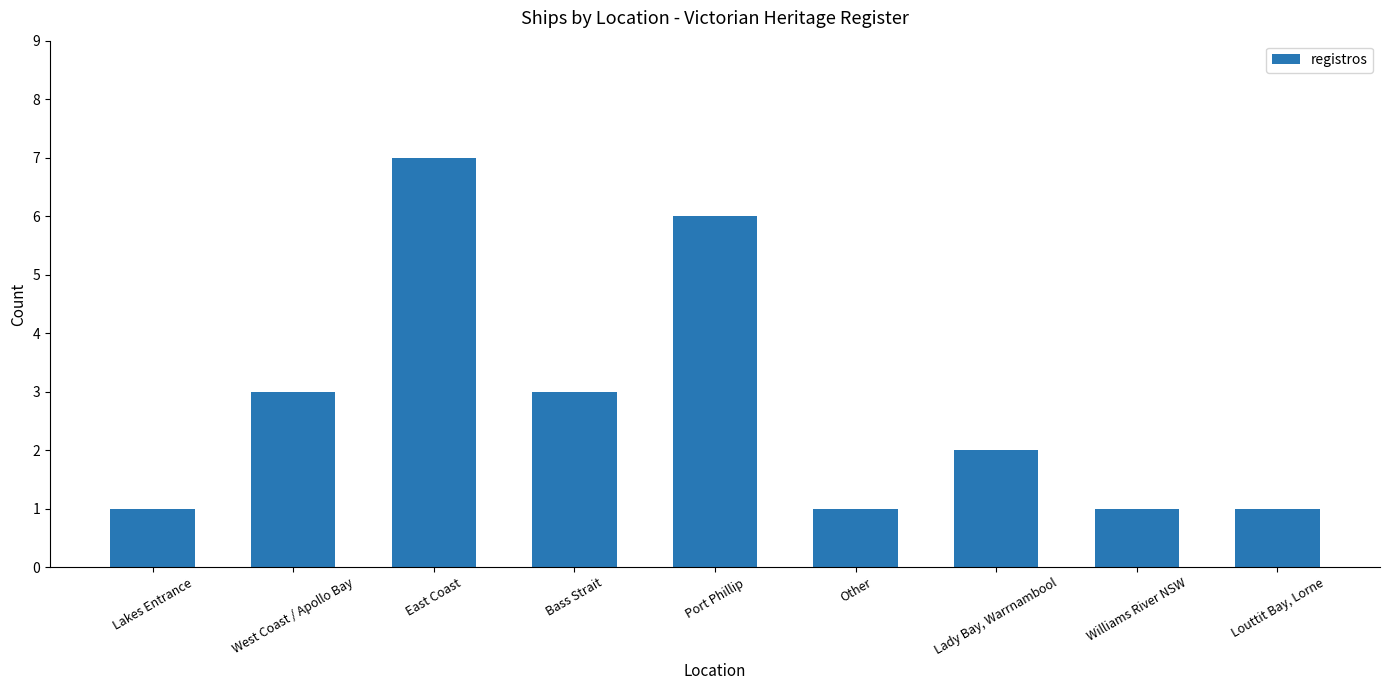

How many categories are shown in the chart?

9